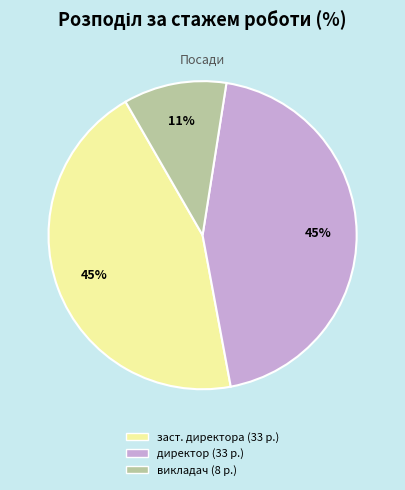

Count the number of slices in the pie.

3